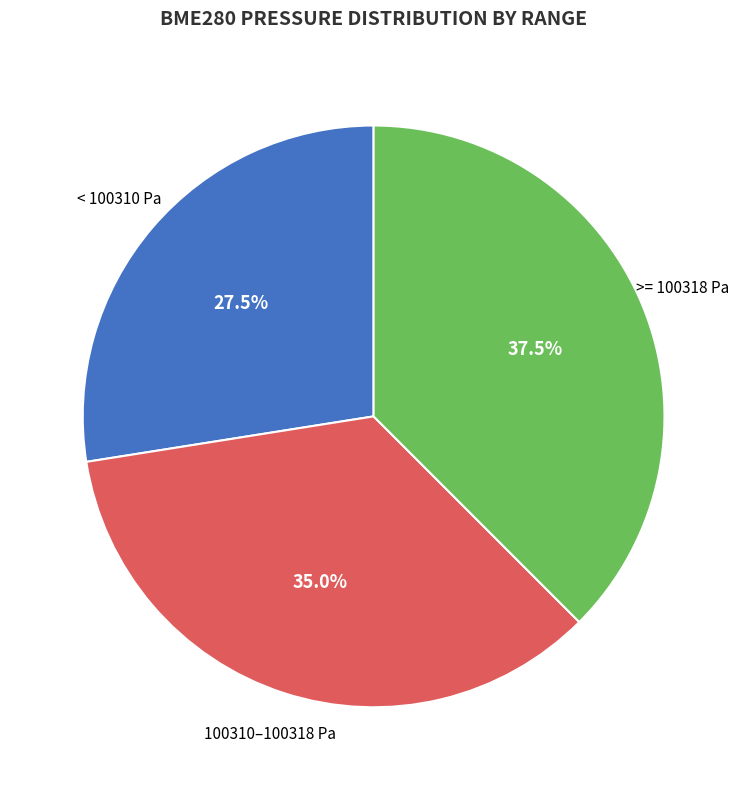

Is there any slice that represents more than half of the pie?

No